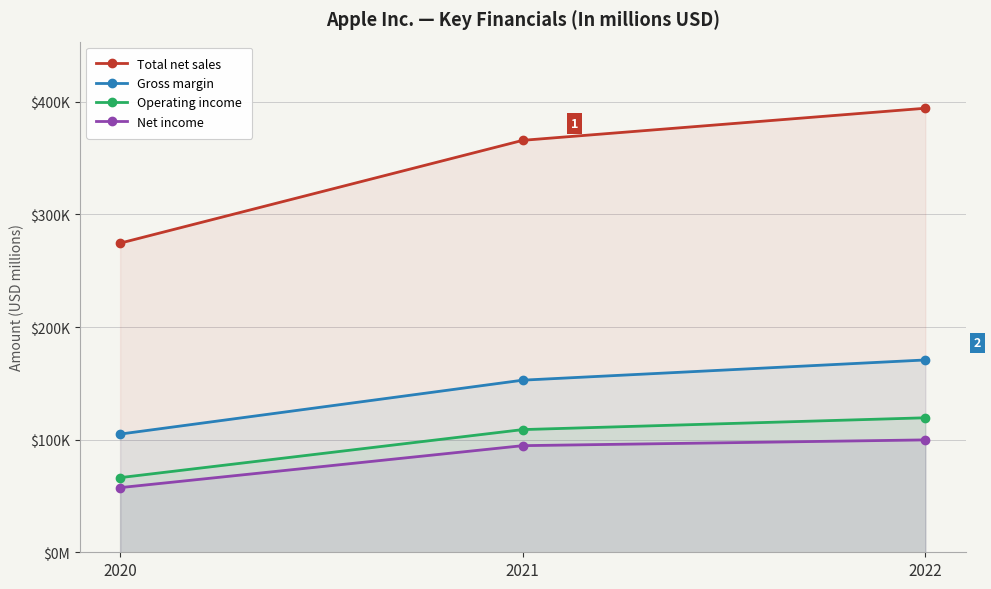

Reading left to right, what are all the values shown in this chart?

Total net sales: 274515	365817	394328
Gross margin: 104956	152836	170782
Operating income: 66288	108949	119437
Net income: 57411	94680	99803